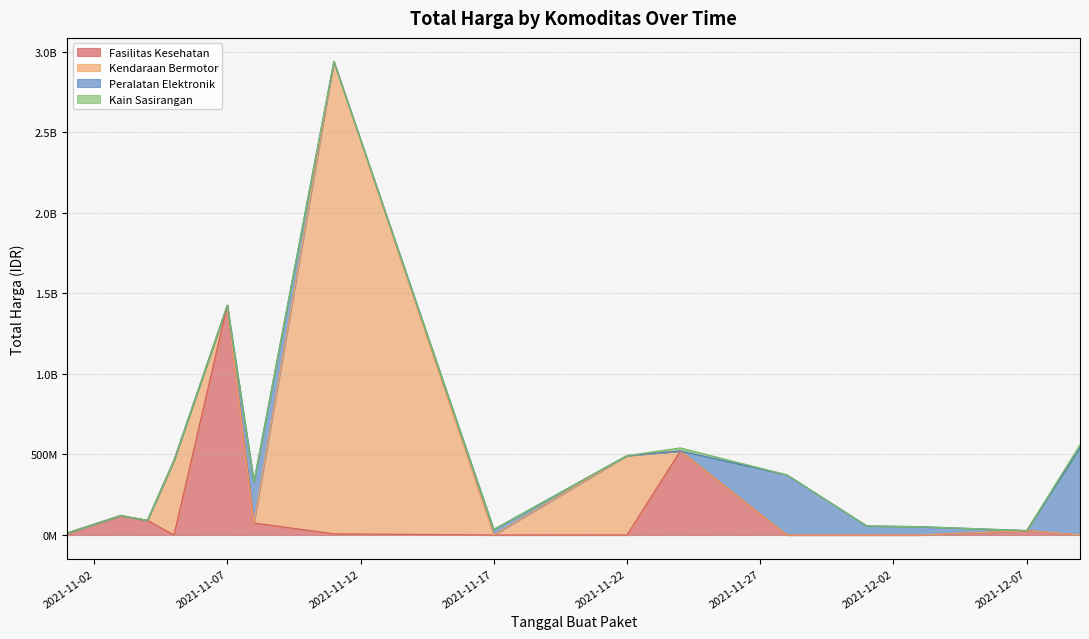

Where is Peralatan Elektronik nearest to the value 270535500?

2021-11-08